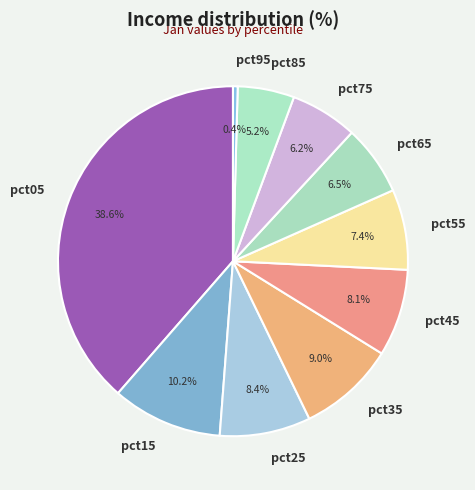

To the nearest percent, what is the difference between the largest and smallest slice percentages?

38%